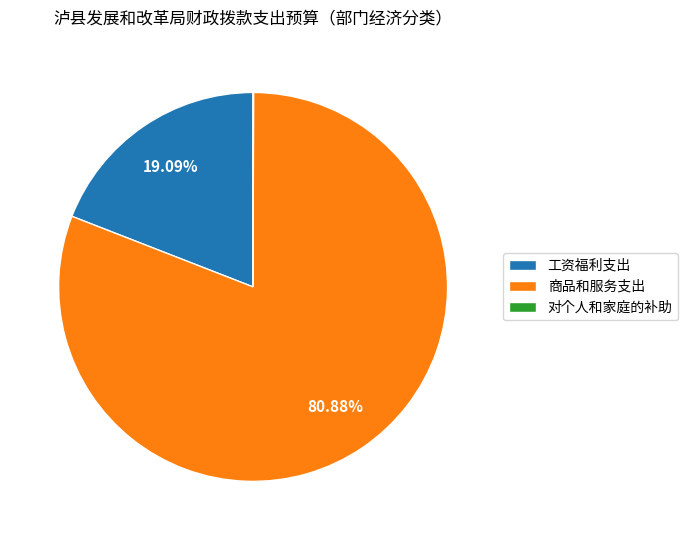

Between 工资福利支出 and 商品和服务支出, which is larger?

商品和服务支出